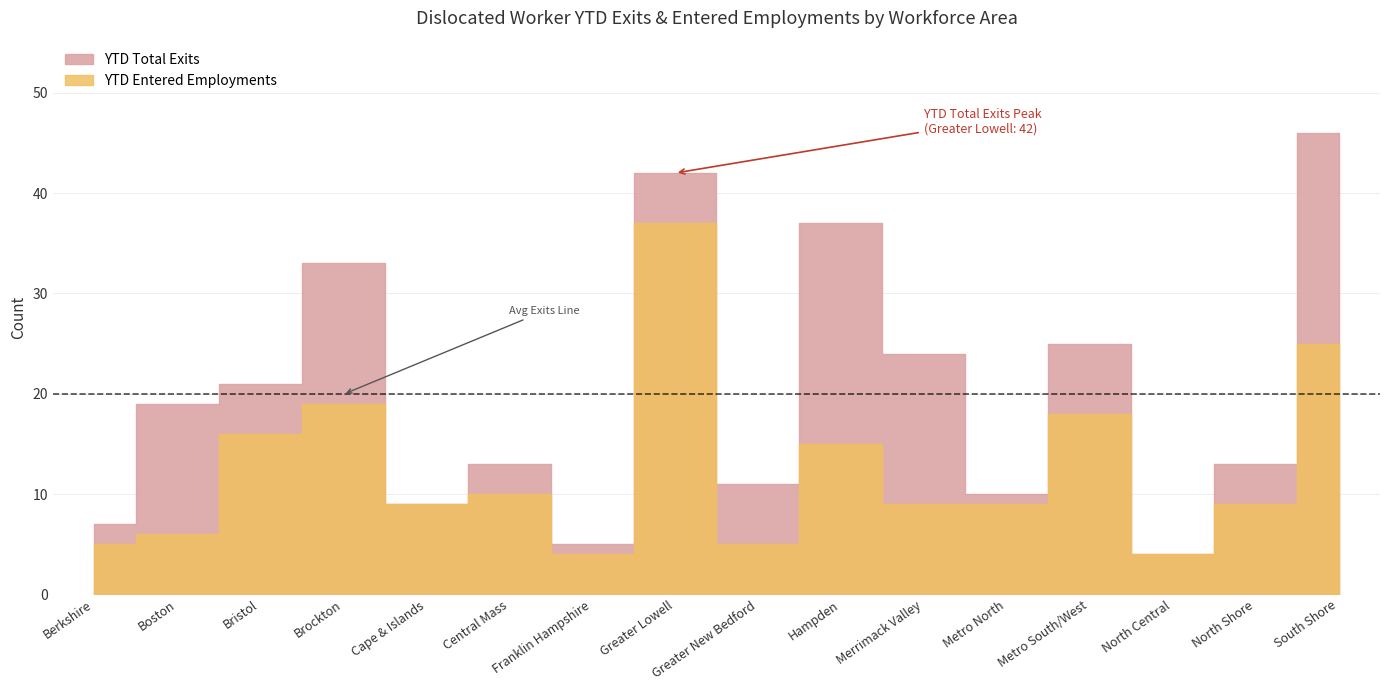

The value of YTD Total Exits at Boston is 33. True or false?

False